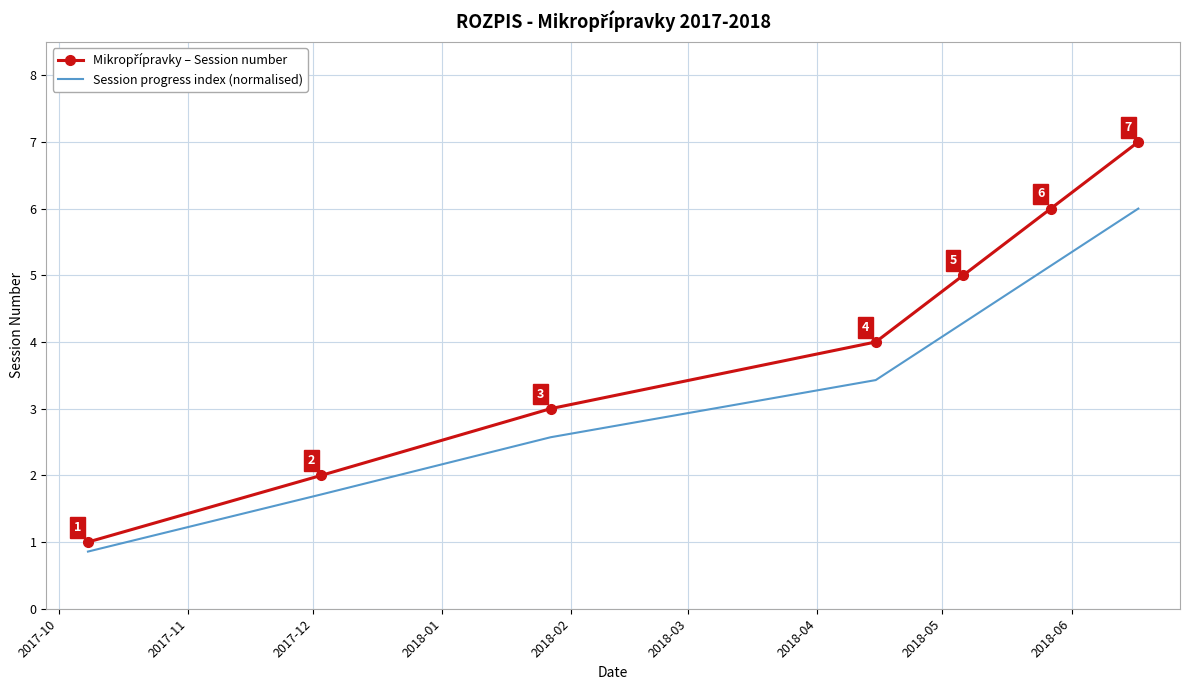

What is the greatest value displayed?

7.0